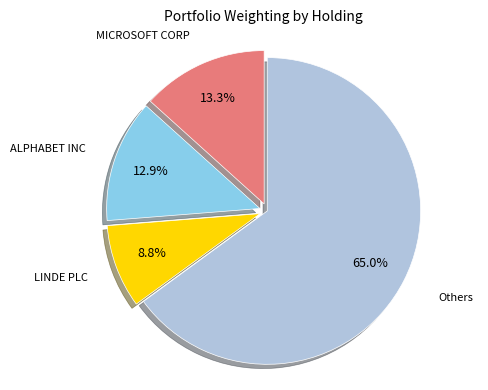

Is there any slice that represents more than half of the pie?

Yes